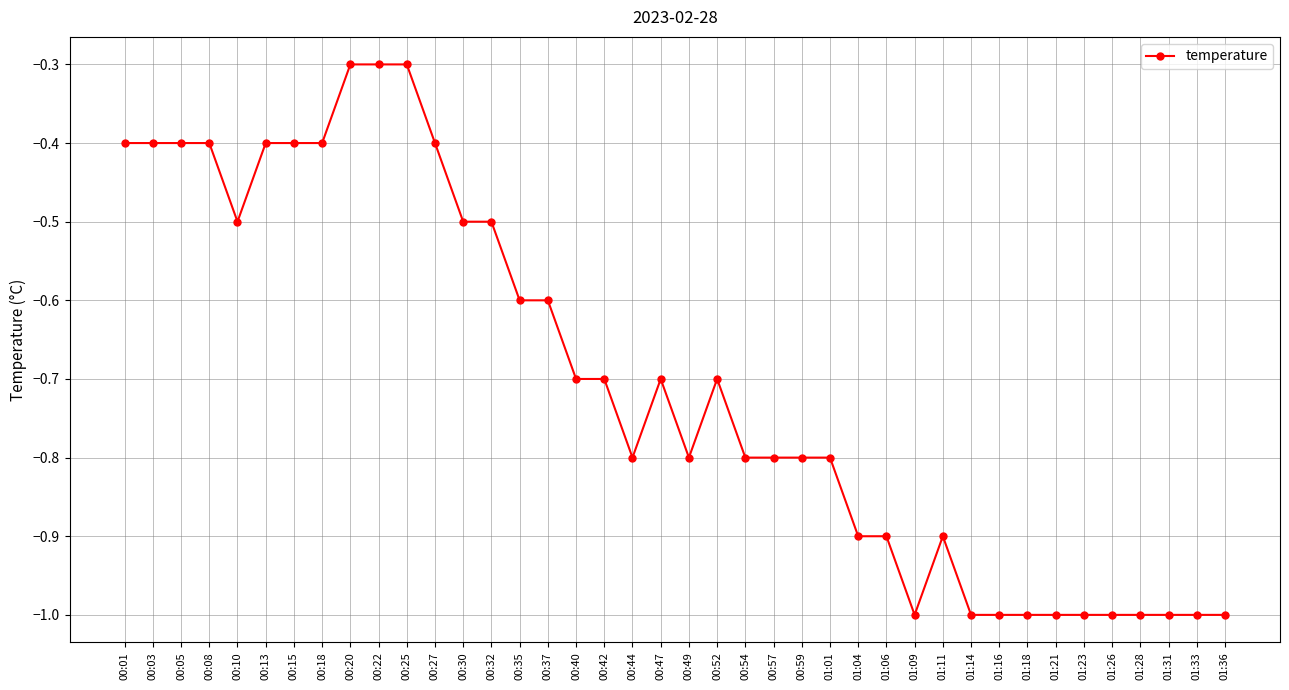

What is the sum of the values at 00:32 and 01:26?

-1.5